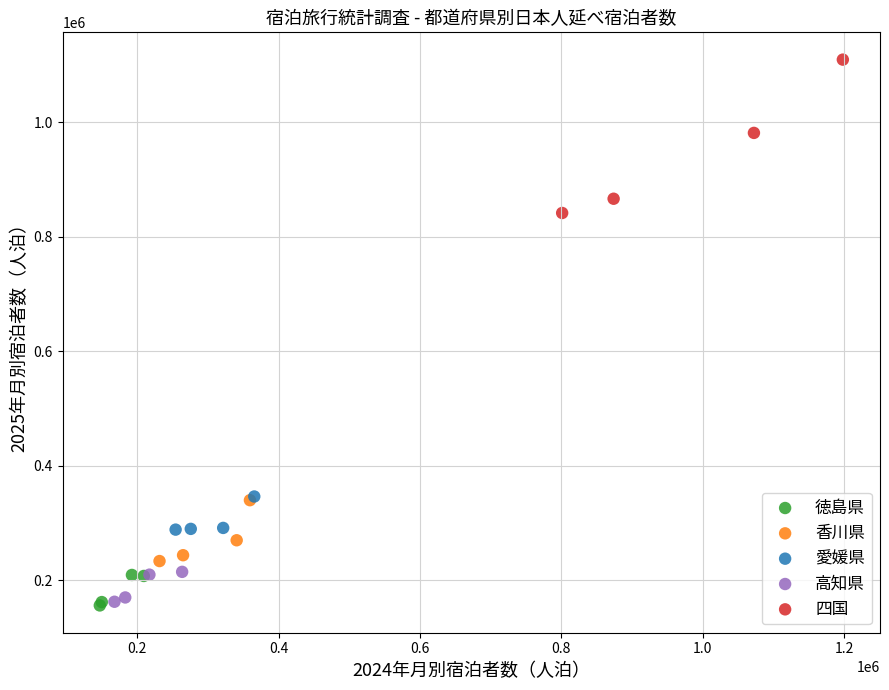

Which series reaches the maximum Y coordinate?

四国